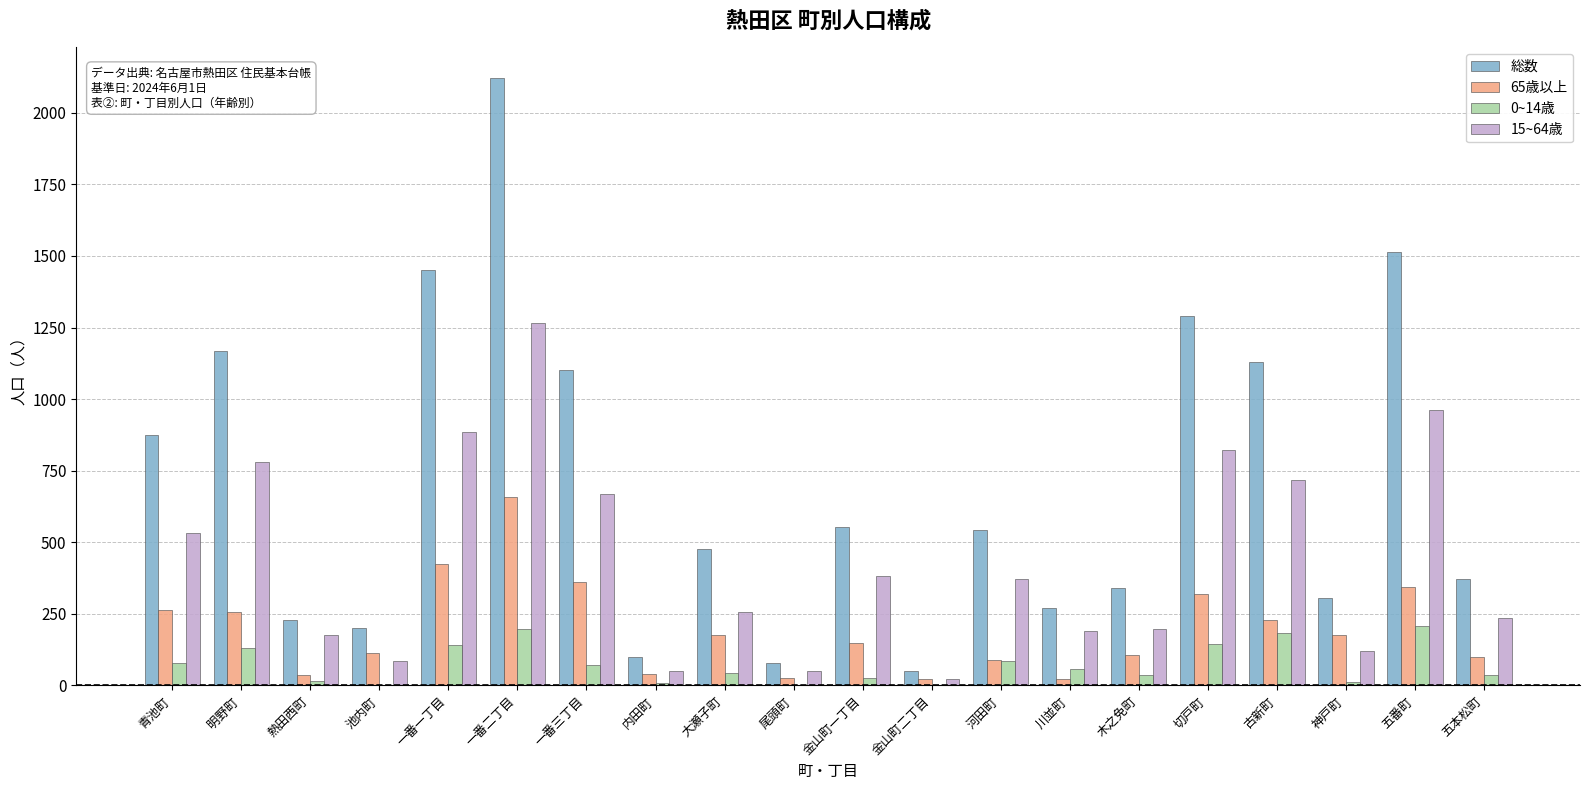

What is the greatest value displayed?

2122